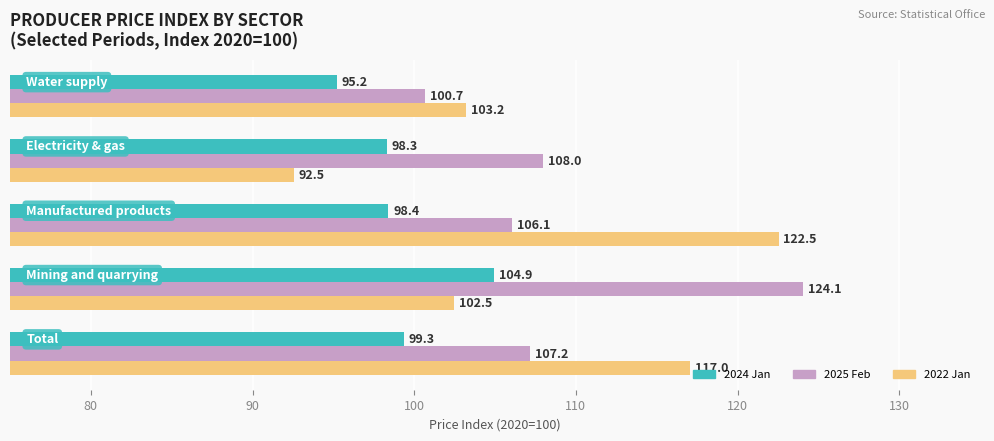

What is the sum of all 2025 Feb values?

545.9